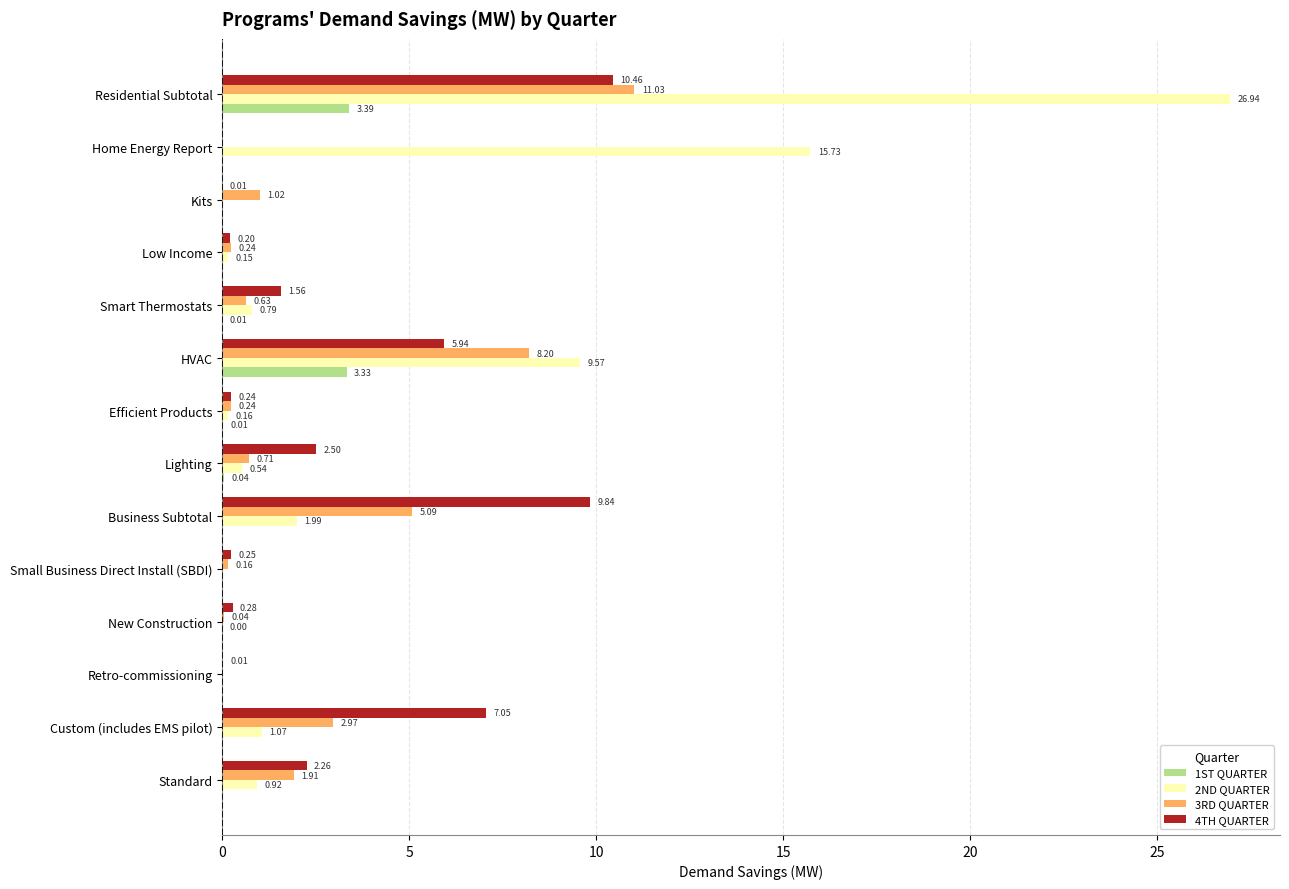

At which category is the sum across all series the highest?

Residential Subtotal